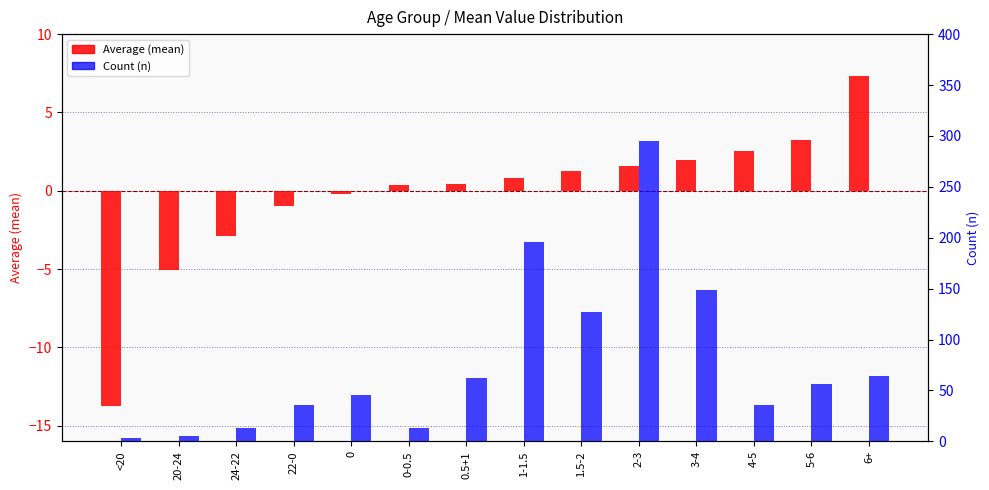

What is the difference between the Count (n) values at 22-0 and 5-6?

20.0